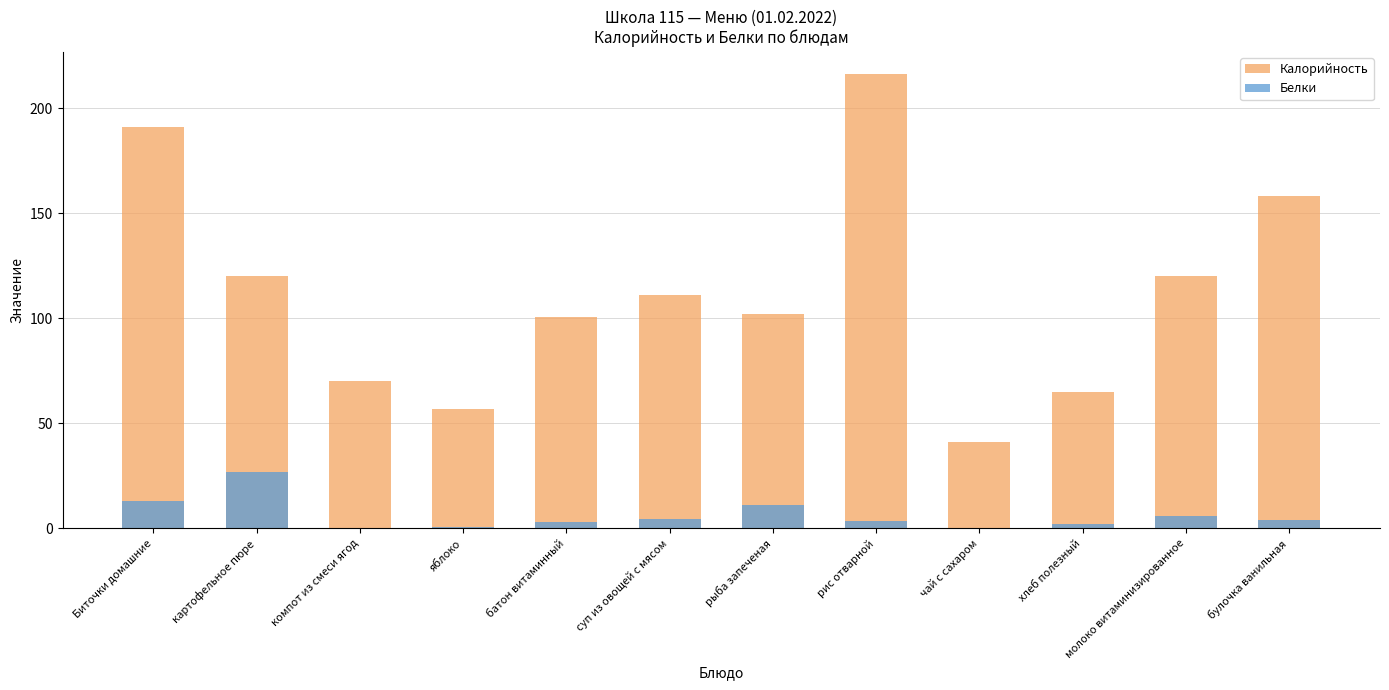

At which label does Белки reach its peak?

картофельное пюре